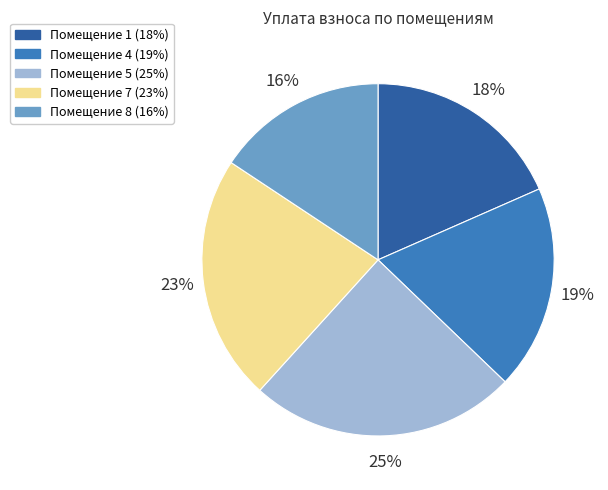

How many segments does this pie chart have?

5